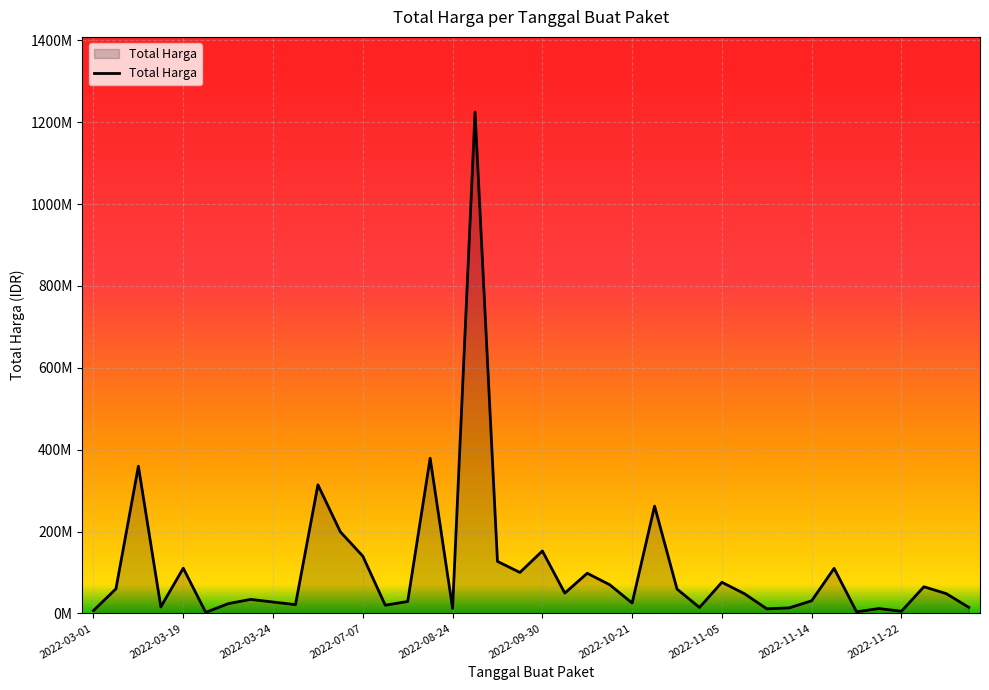

Does the chart have visible grid lines?

Yes